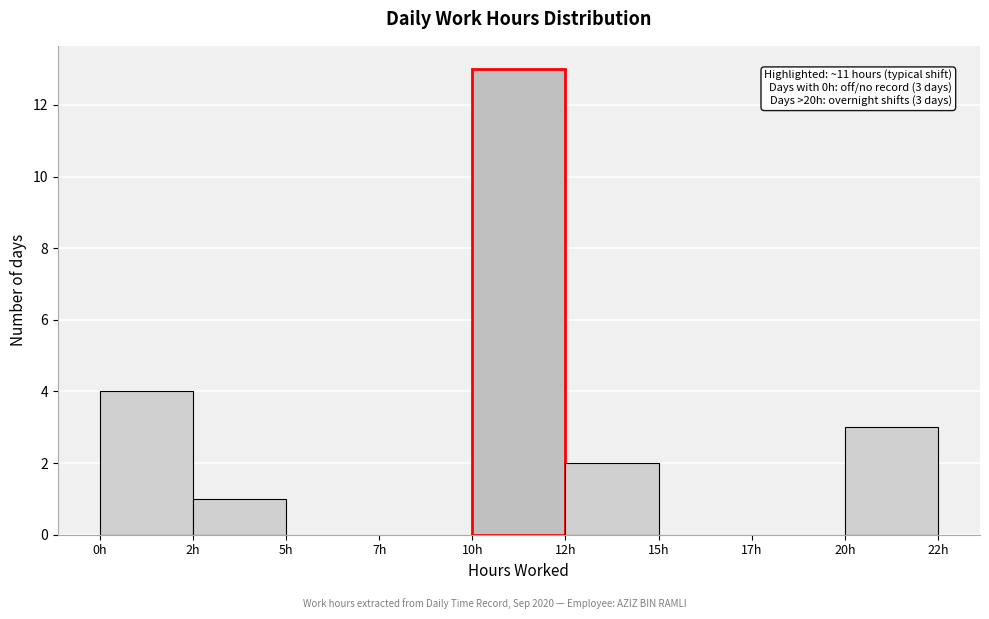

Reading right to left, extract all data points from this chart.

20h=3	17h=0	15h=0	12h=2	10h=13	7h=0	5h=0	2h=1	0h=4